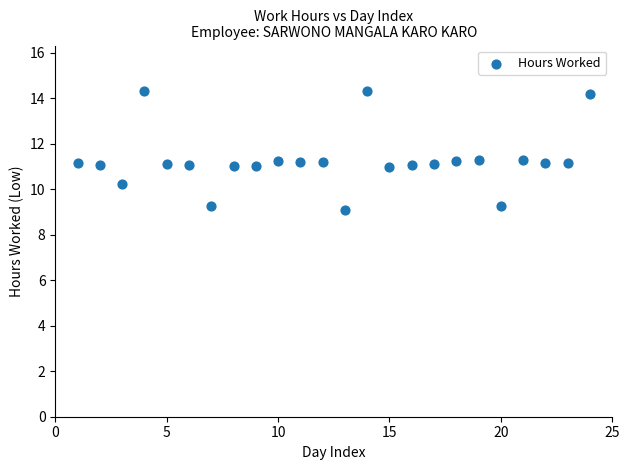

What is the range of X values (max minus min)?

23.0